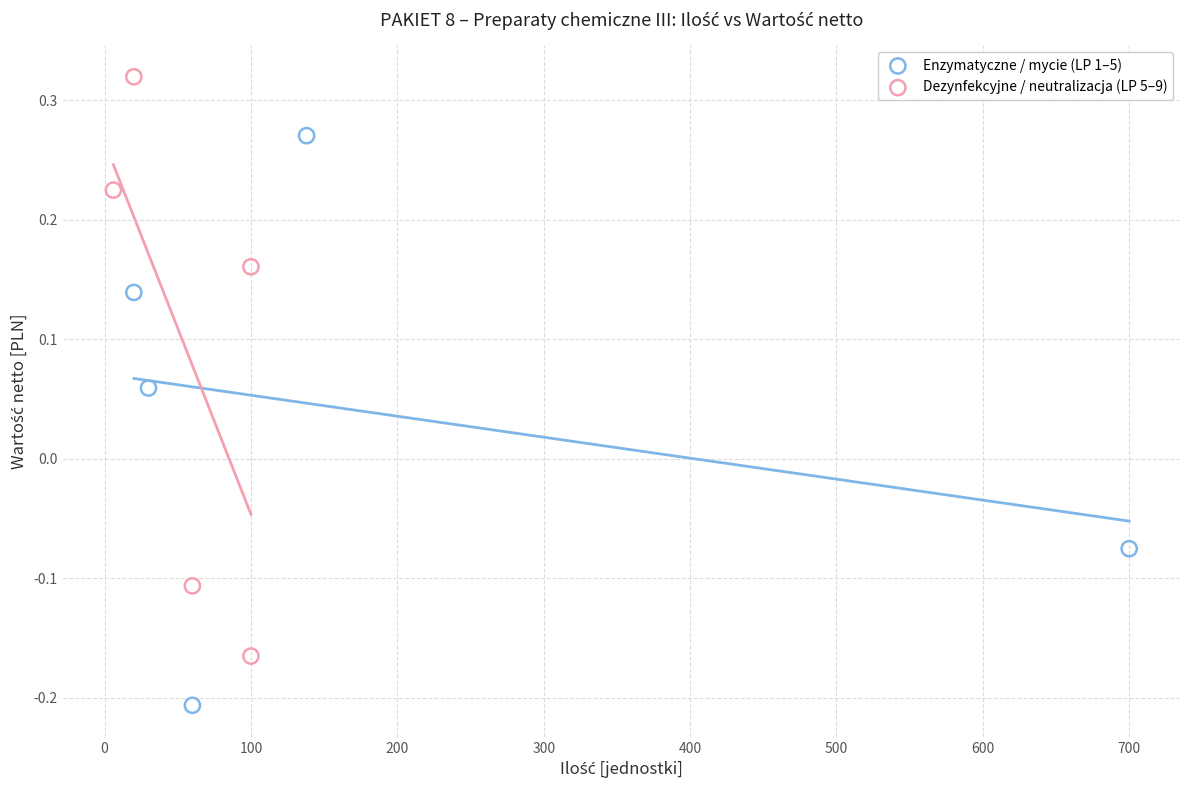

Which series reaches the minimum Y coordinate?

Enzymatyczne / mycie (LP 1–5)